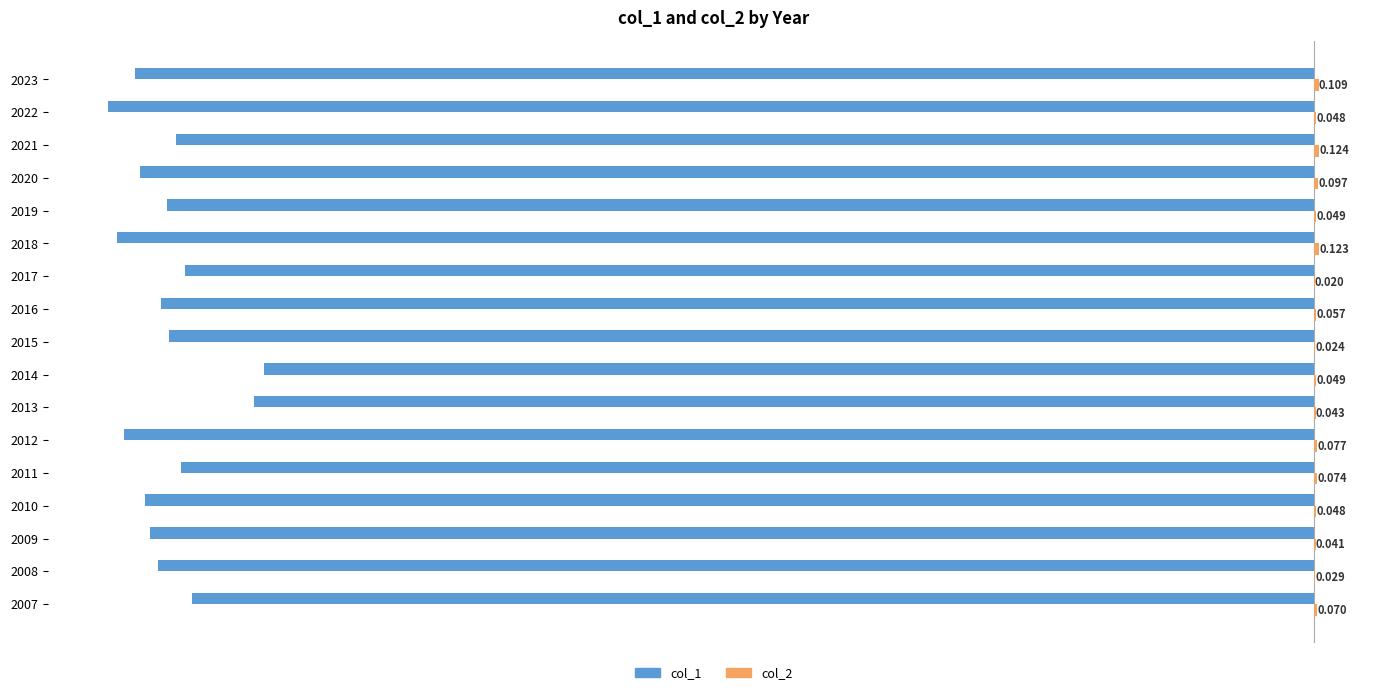

Count the number of data series in this chart.

2